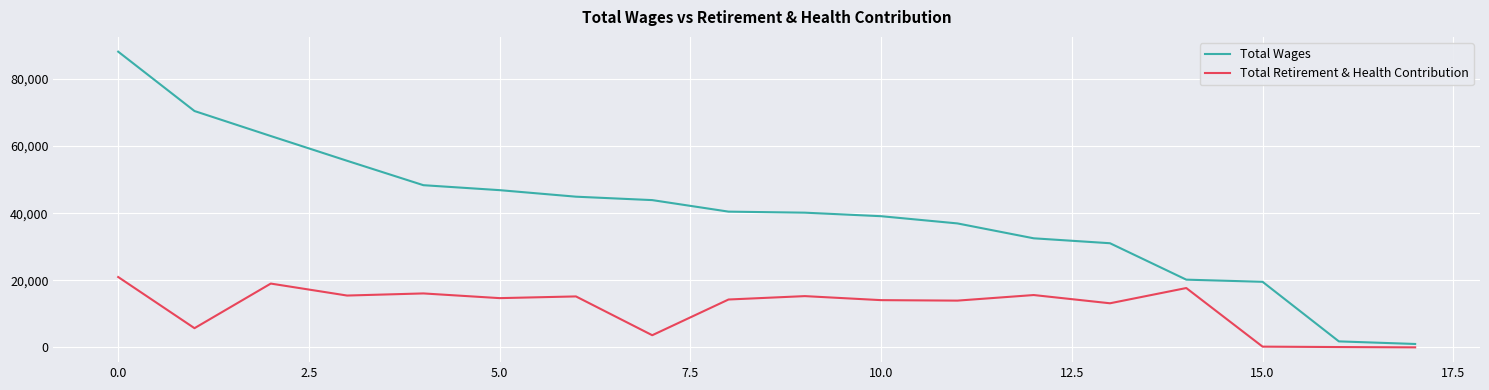

True or false: Total Retirement & Health Contribution and Total Wages intersect in this chart.

False